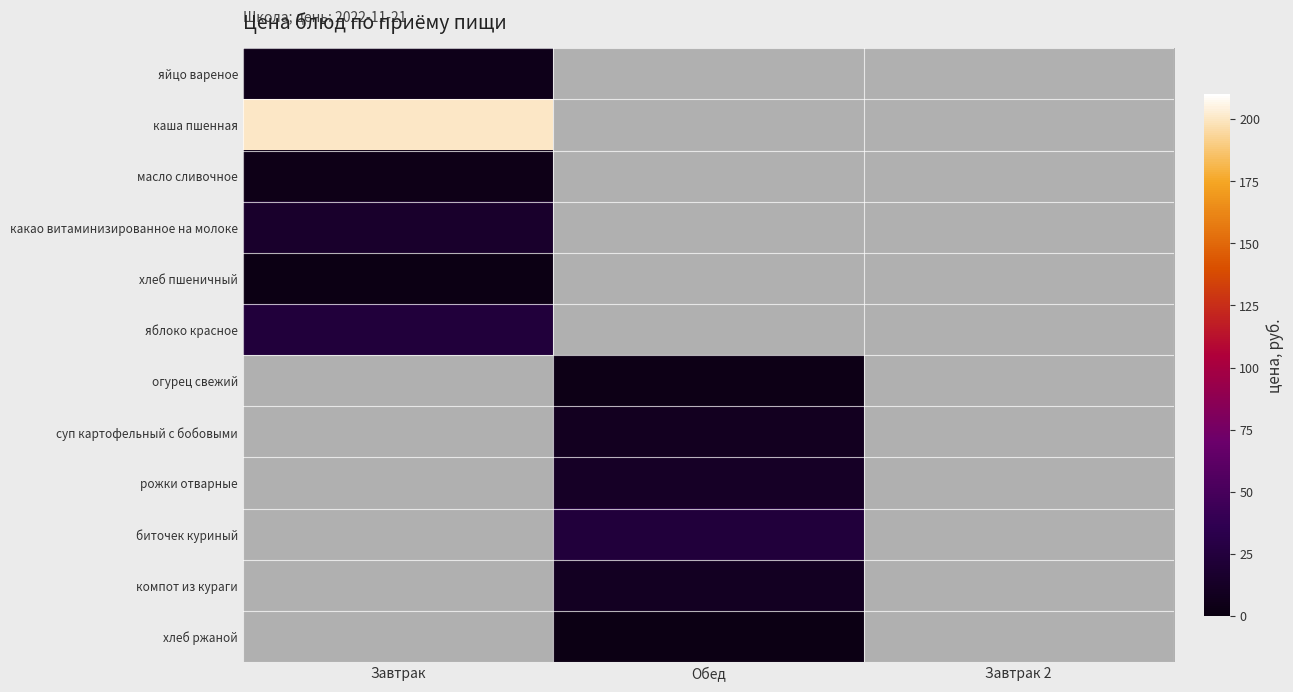

What is the maximum value shown in the chart?

200.9